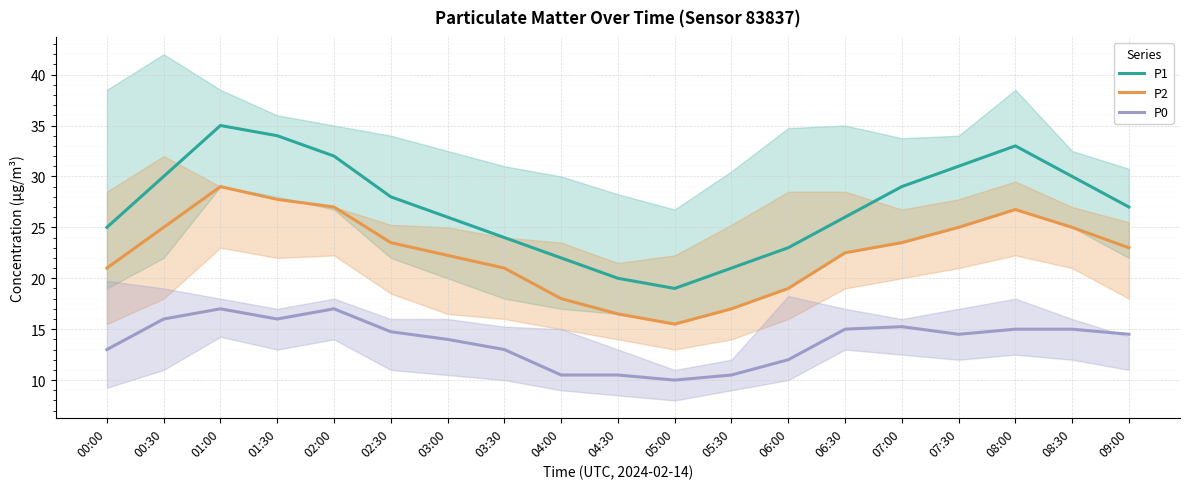

What is the difference between the highest and lowest values at 02:30?

13.2